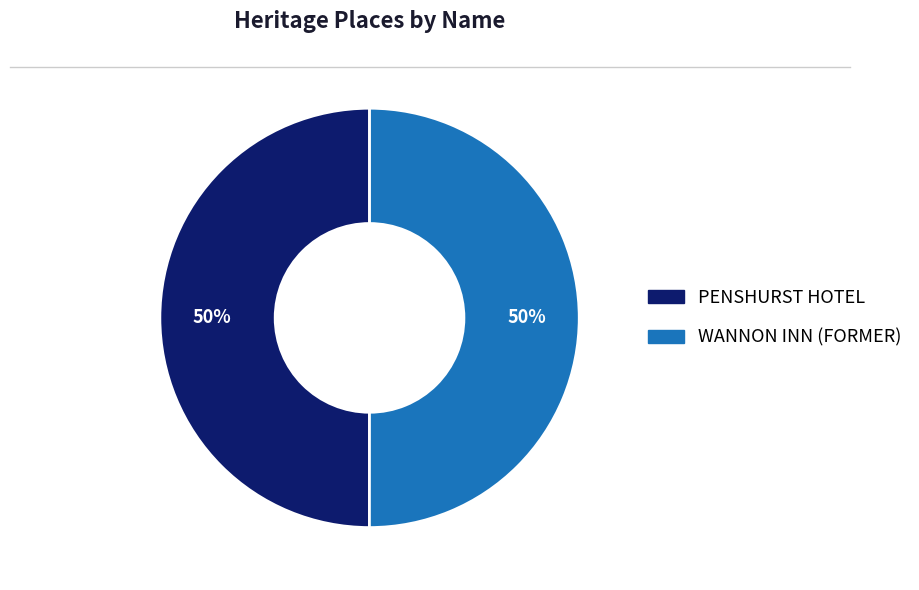

How many slices are in this pie chart?

2